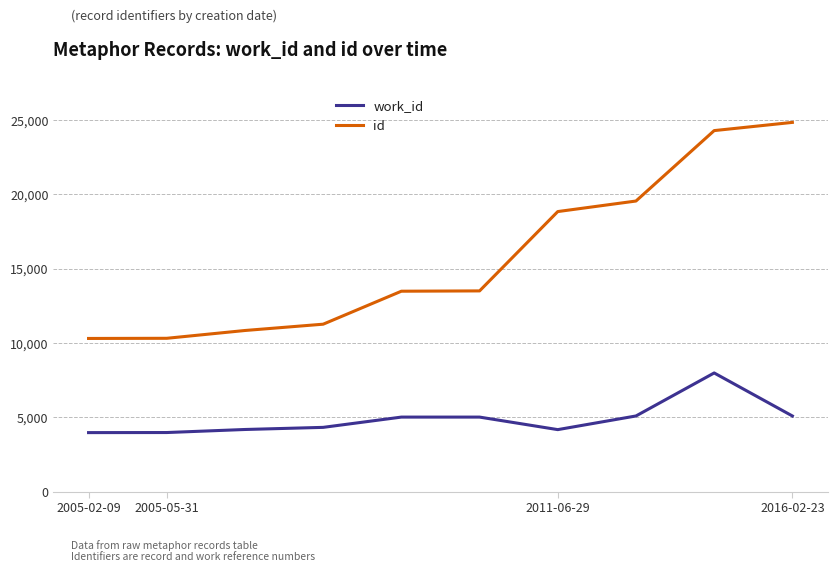

Which series has the largest range (max minus min)?

id